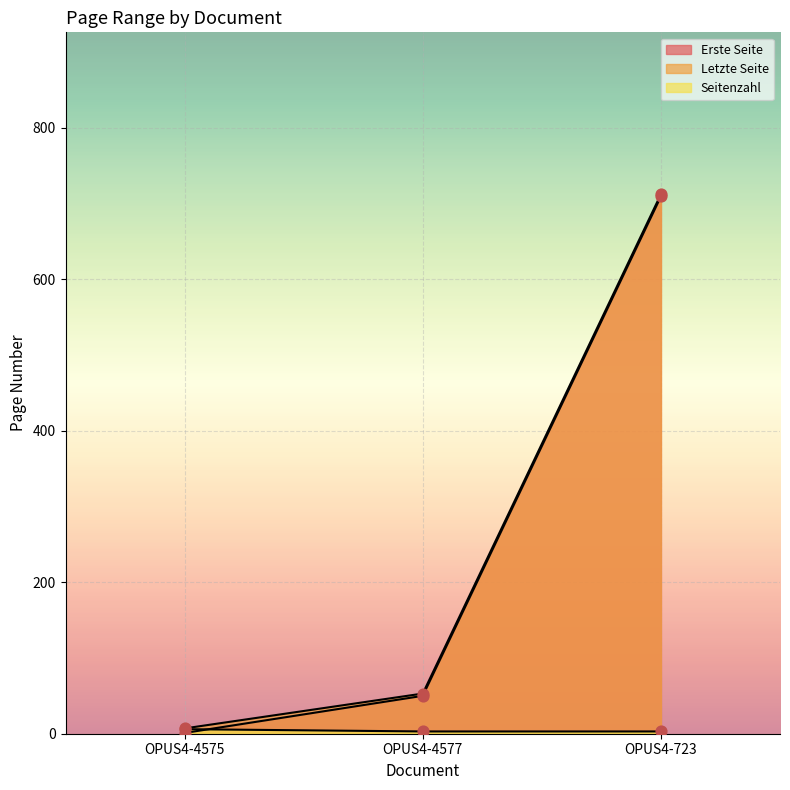

Which series contains the highest Y value?

Letzte Seite